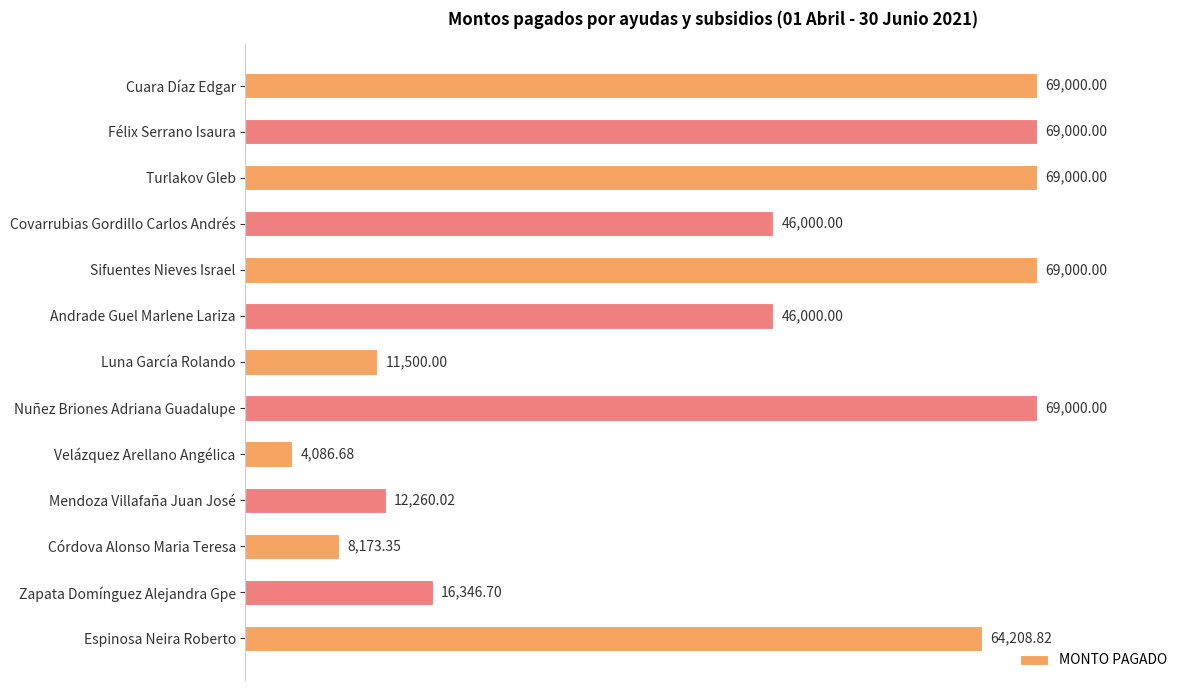

What is the label of the 11th bar from the bottom?

Turlakov Gleb